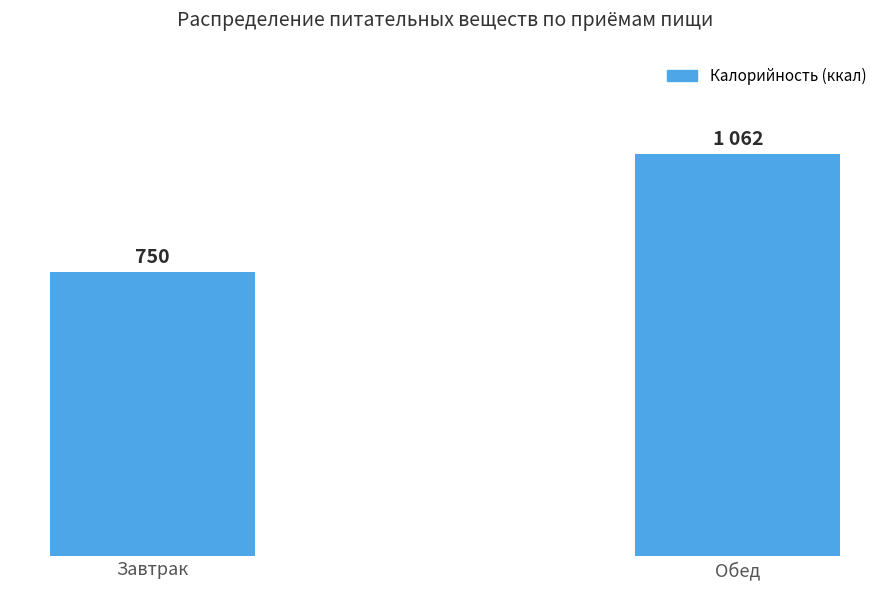

Which label corresponds to the smallest value in the chart?

Завтрак